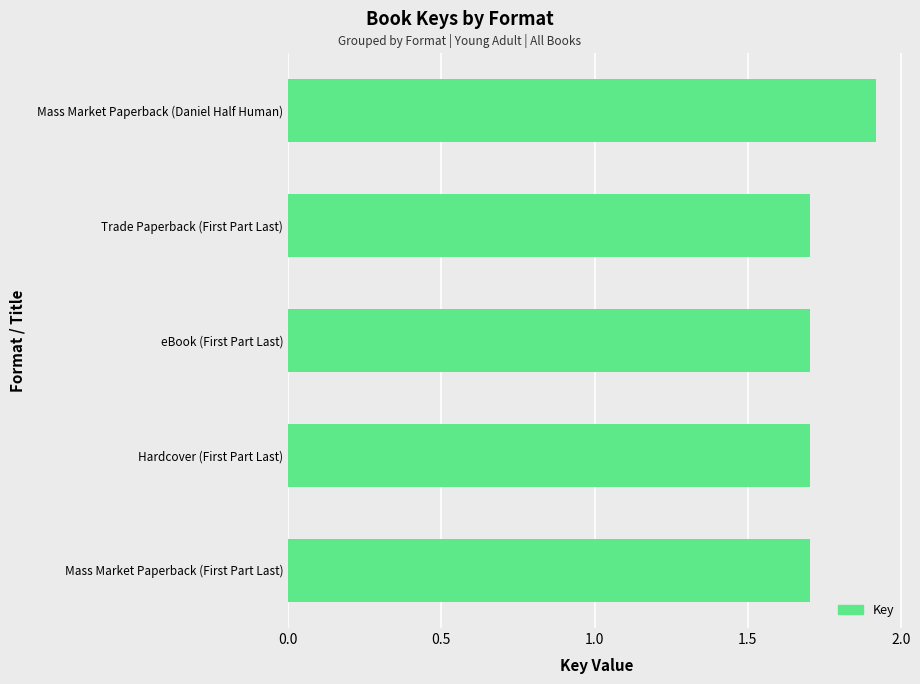

Count the values in the range 1 to 2.

5